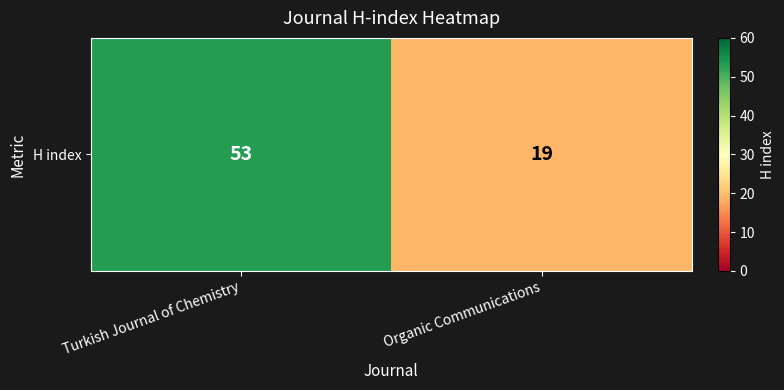

Reading left to right, extract all data points from this chart.

Turkish Journal of Chemistry=53	Organic Communications=19